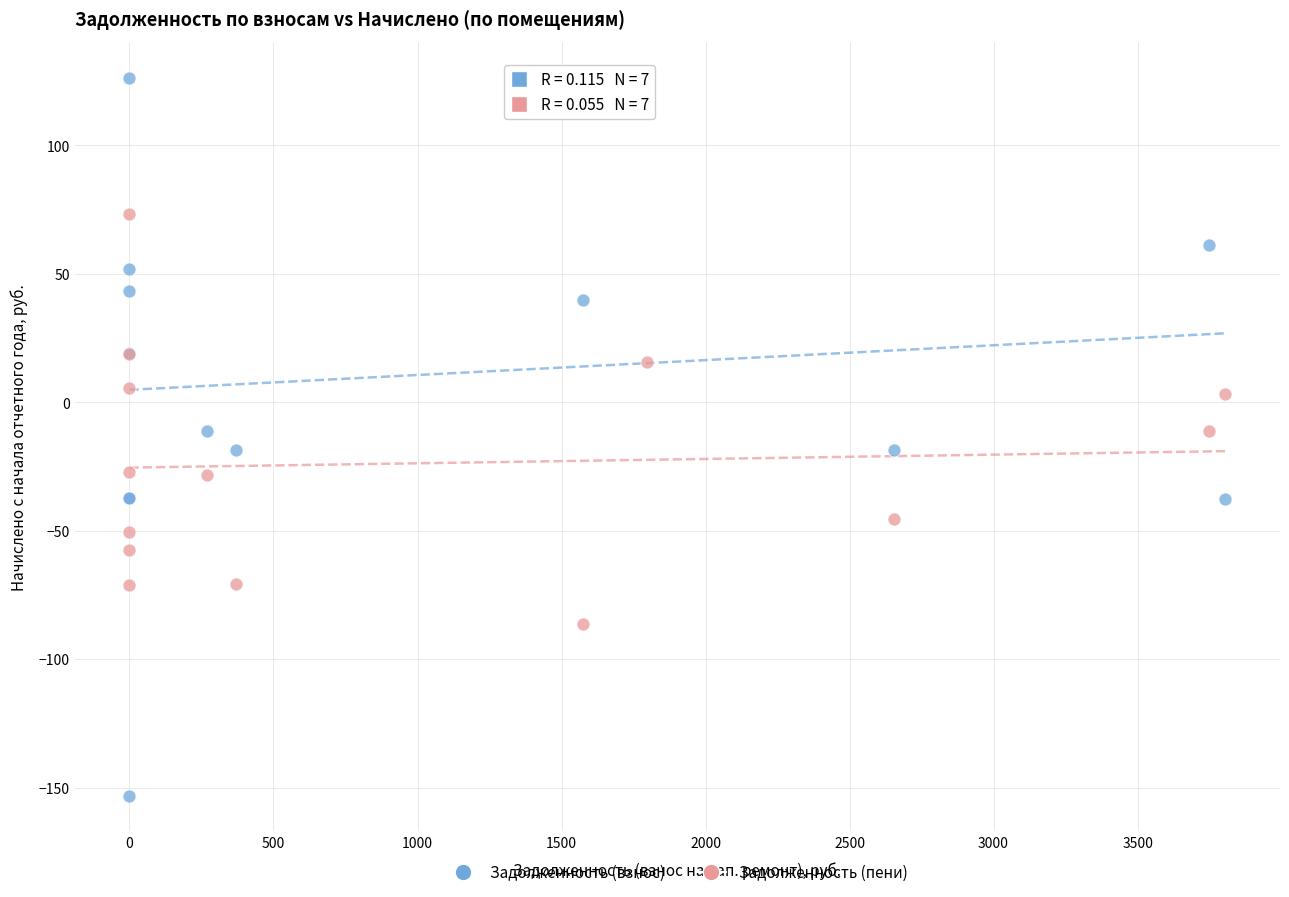

Which series reaches the minimum Y coordinate?

Задолженность (взнос)